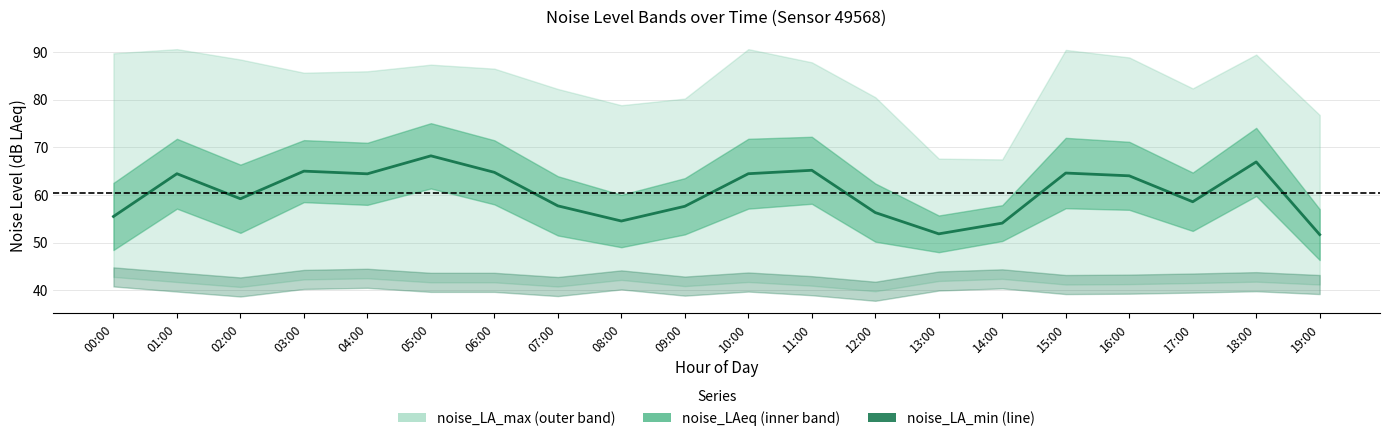

What is the sum of the values at 12:00 and 18:00?

123.2